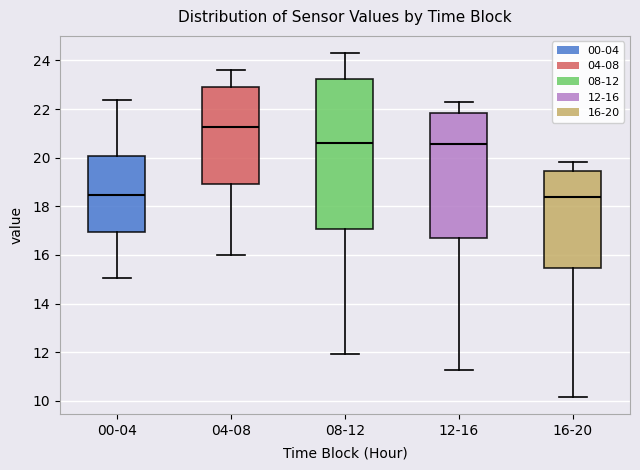

Reading left to right, transcribe this box plot: for each box, give where its median line is, the range the box spans, and where its two whiskers end, as read against the y-axis. The values are not printed on the chart, so give them approximately, as read against the axis.

00-04: median 18.4, box 17.0 to 20.0, whiskers 15.0 to 22.4
04-08: median 21.2, box 19.0 to 23.0, whiskers 16.0 to 23.6
08-12: median 20.6, box 17.0 to 23.2, whiskers 12.0 to 24.4
12-16: median 20.6, box 16.8 to 21.8, whiskers 11.2 to 22.2
16-20: median 18.4, box 15.4 to 19.4, whiskers 10.2 to 19.8